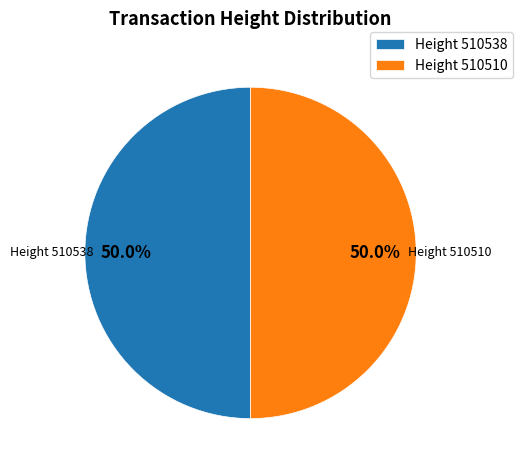

Count the number of slices in the pie.

2